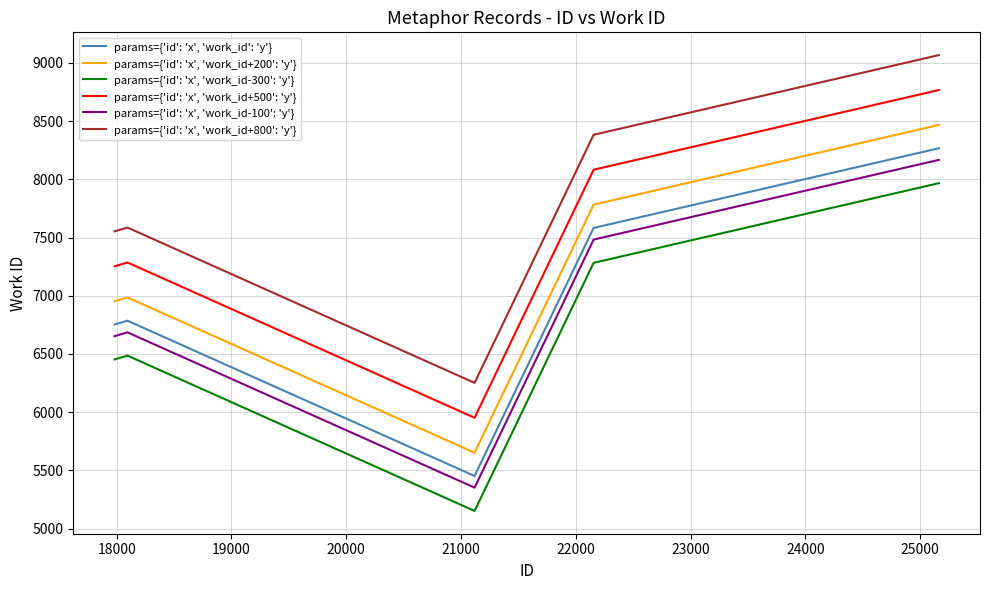

Which series has the largest total across all categories?

params={'id': 'x', 'work_id+800': 'y'}